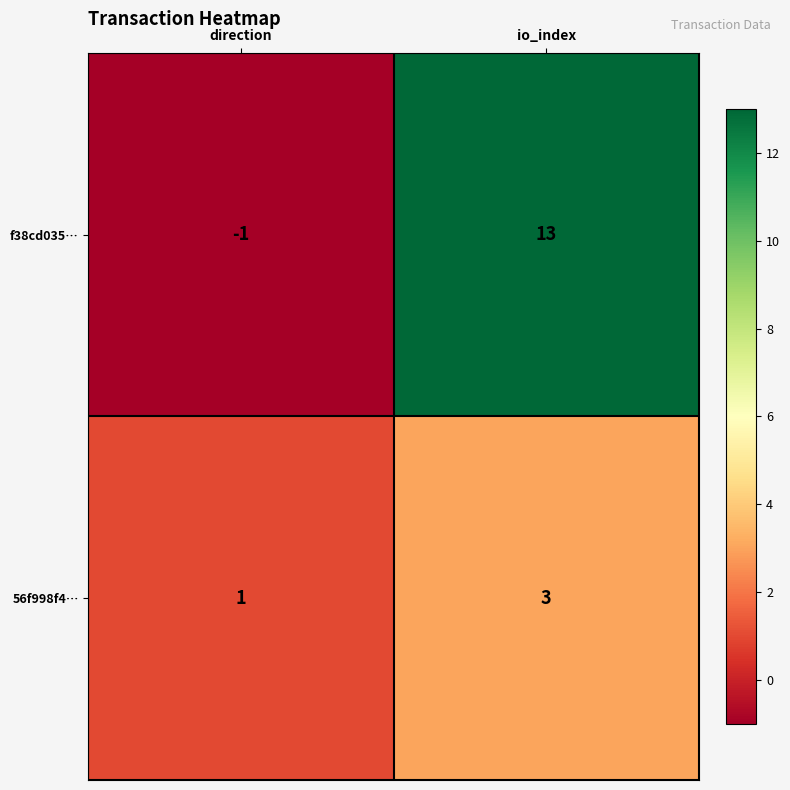

Which series has the largest total across all categories?

f38cd035…